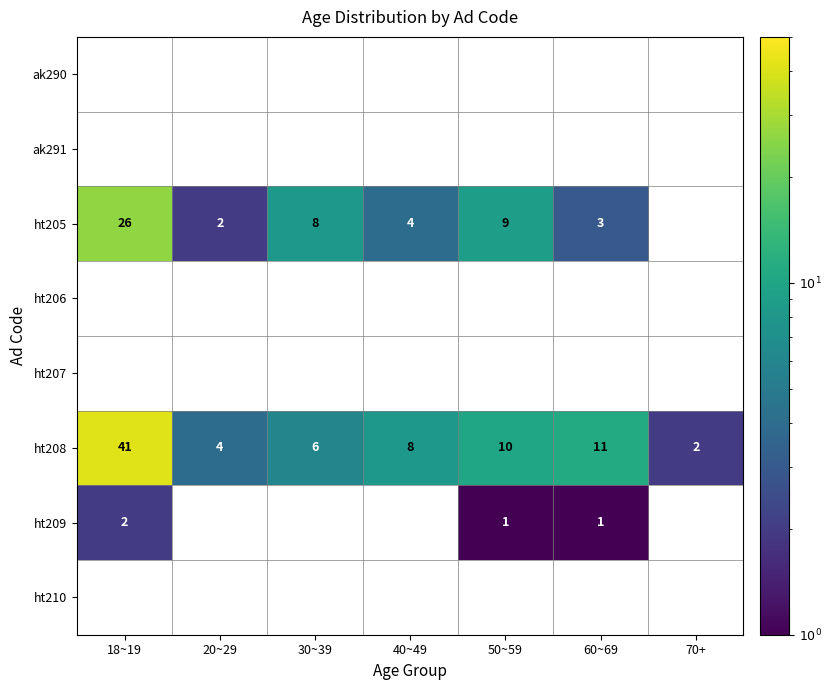

How many categories are shown in the chart?

7